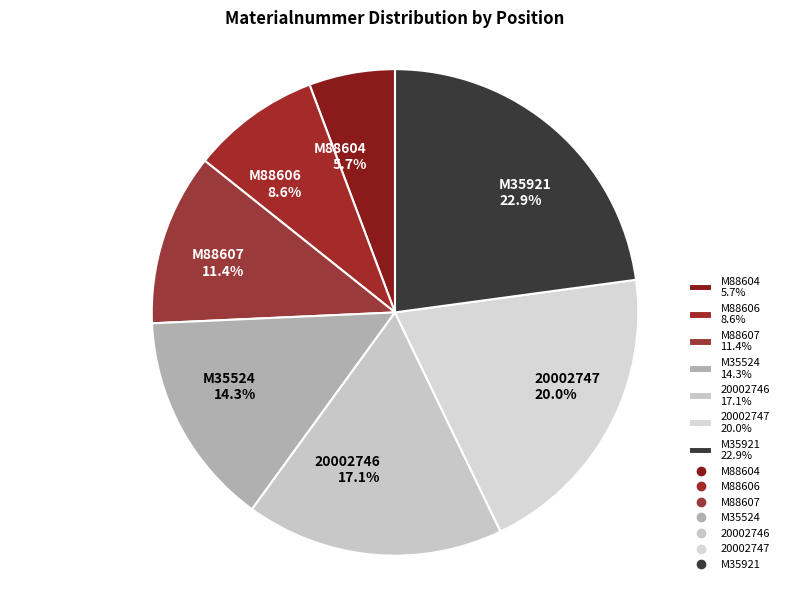

Is it true that 20002746 is 17% of the pie?

True